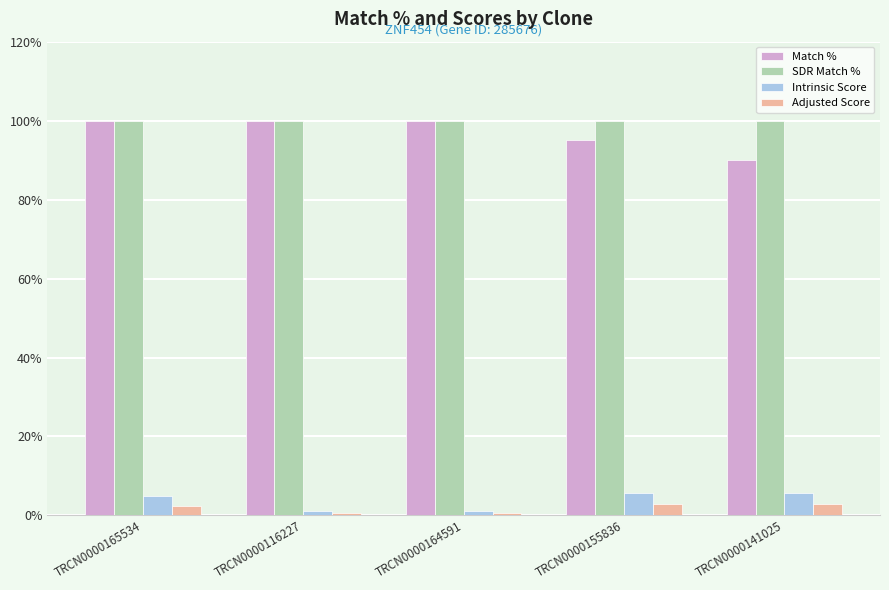

The SDR Match % series shows 100.0 at TRCN0000164591. True or false?

True